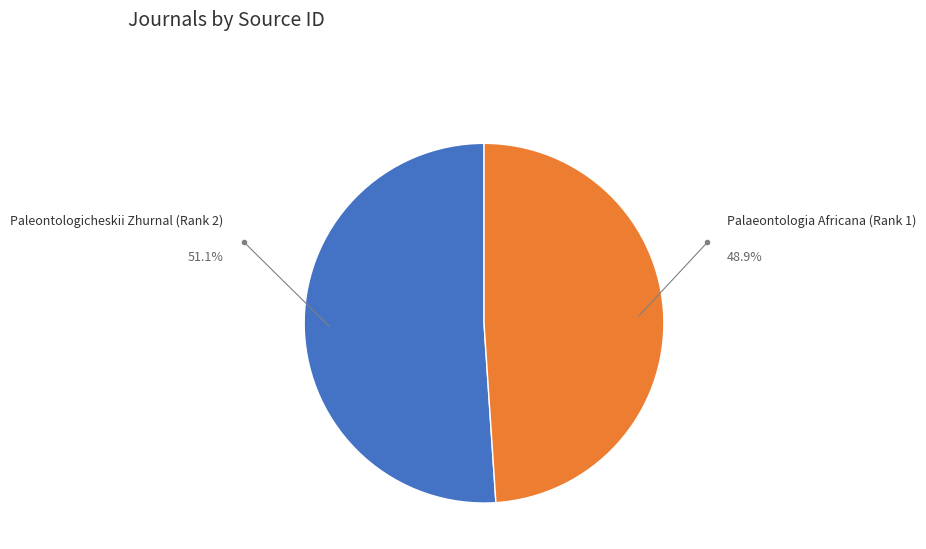

Which slice is the smallest?

Palaeontologia Africana (Rank 1)